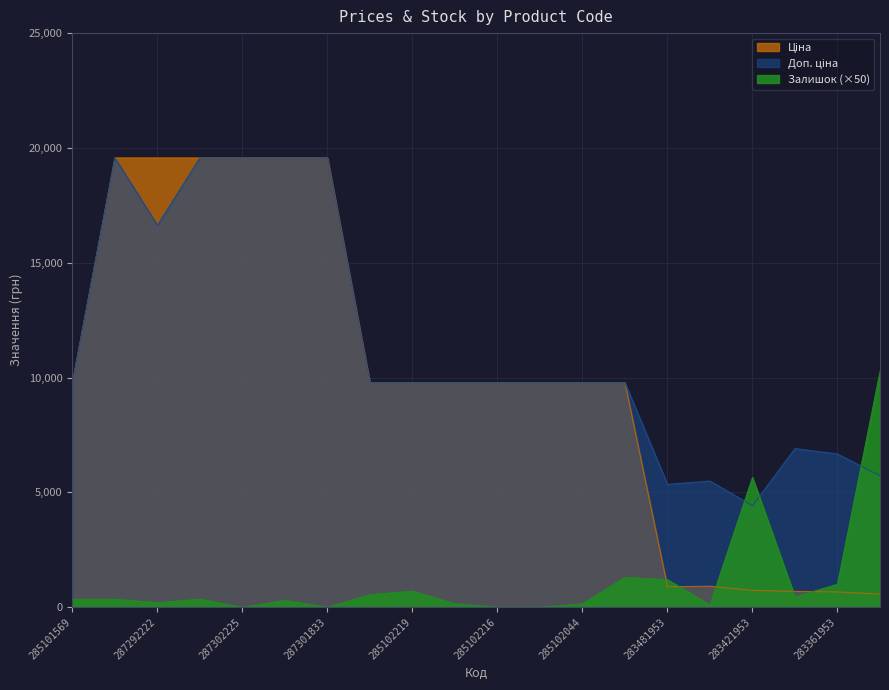

What is the total value across all series at 285102216?

19551.0